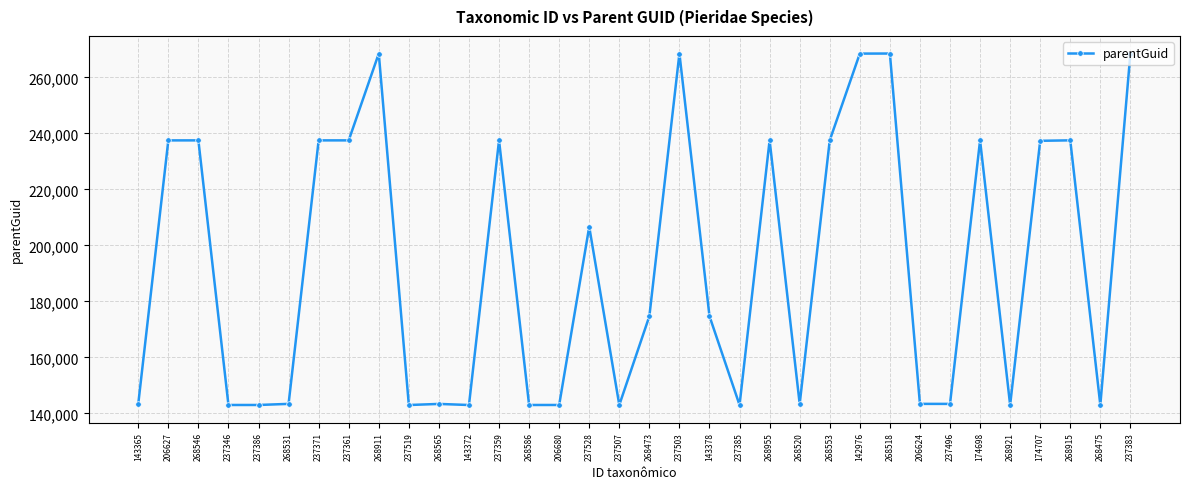

What is the ratio of the value at 268586 to the value at 268553?

0.6